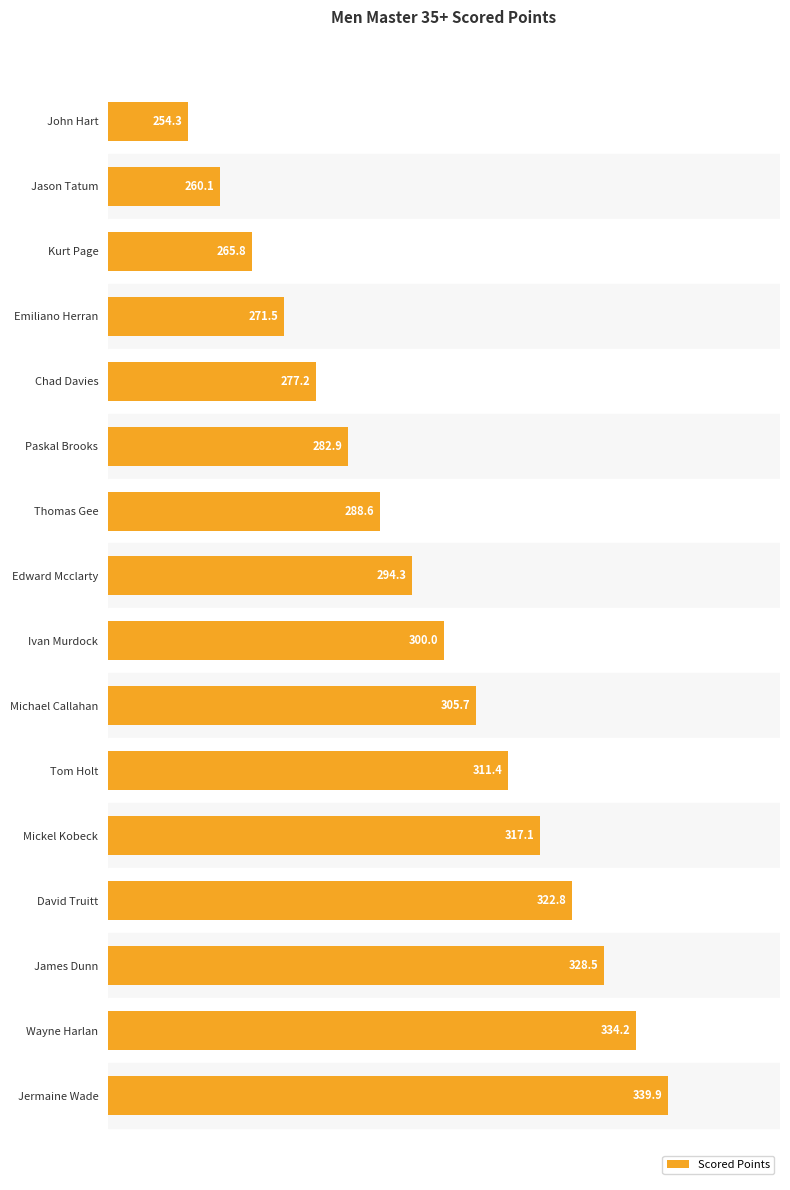

What is the difference between the second highest and second lowest values?

74.2